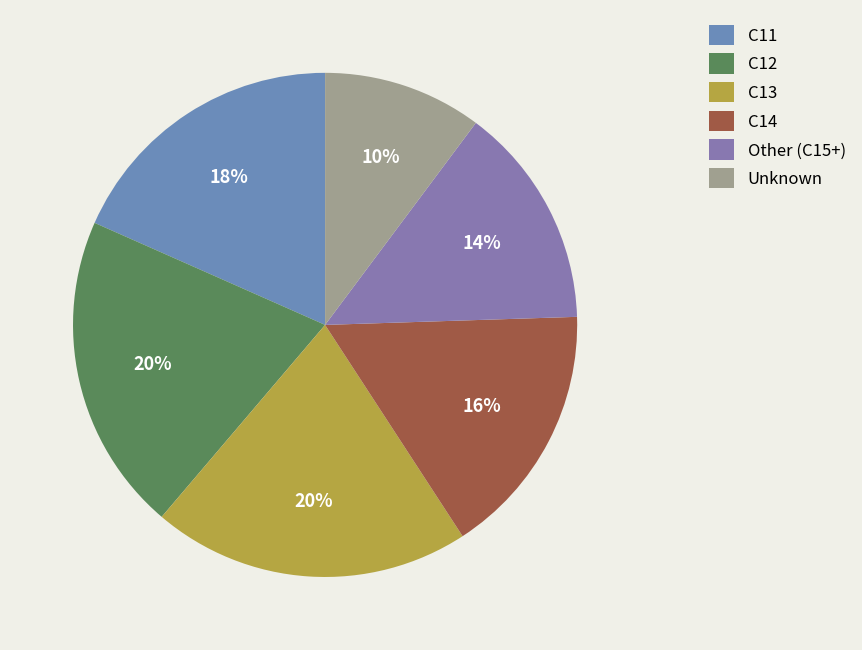

How many segments does this pie chart have?

6